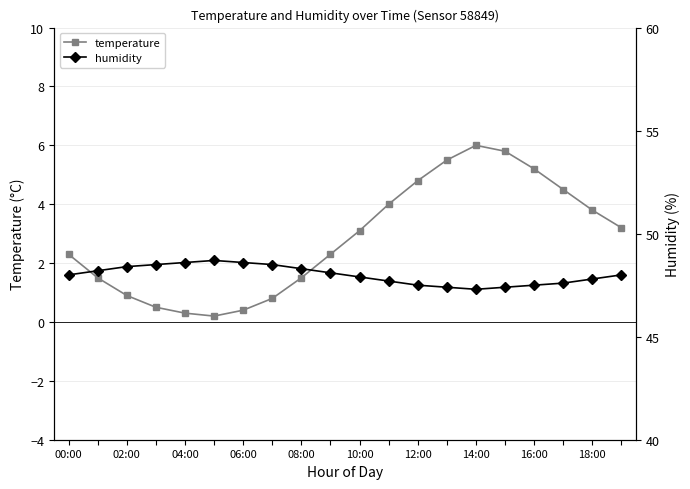

What is the maximum value for temperature?

6.0